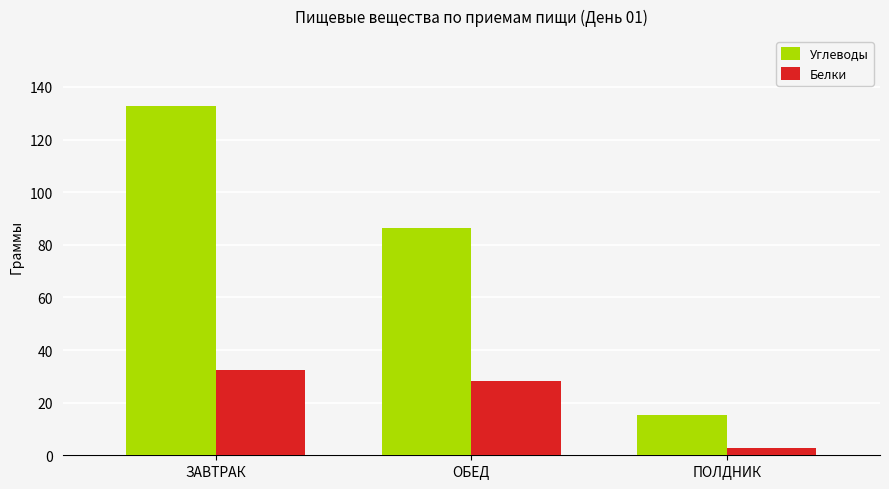

What is the difference between the highest and lowest values at ЗАВТРАК?

100.2